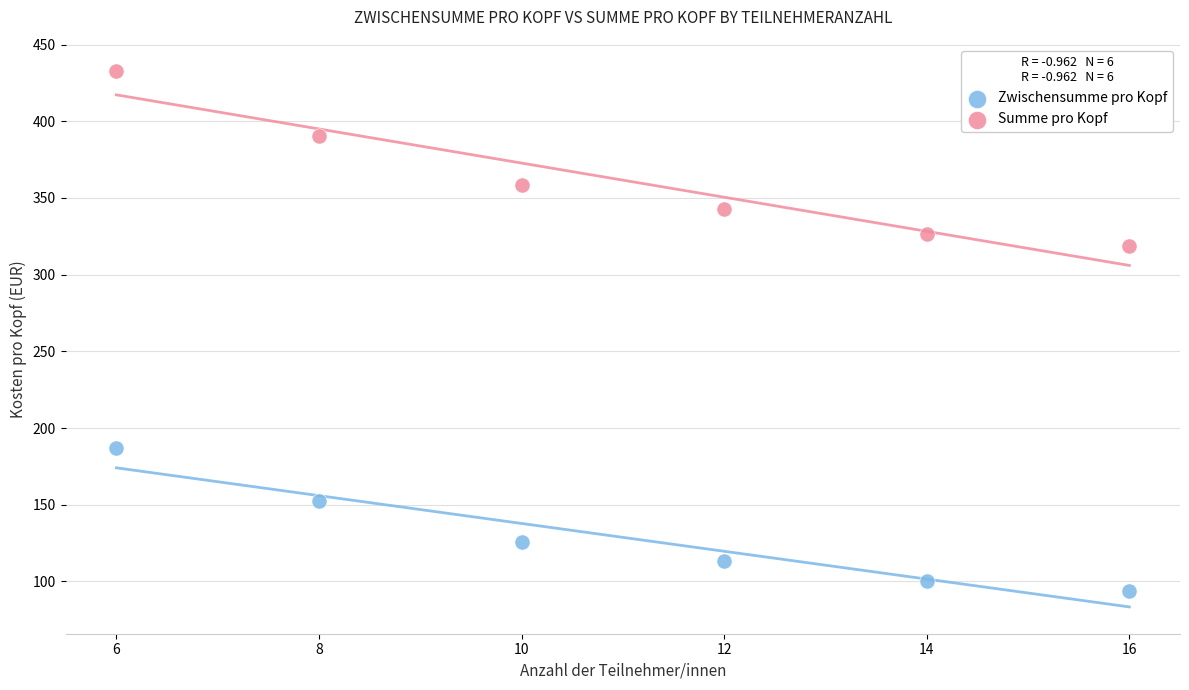

Across all series, what Y value is closest to 263?

318.6